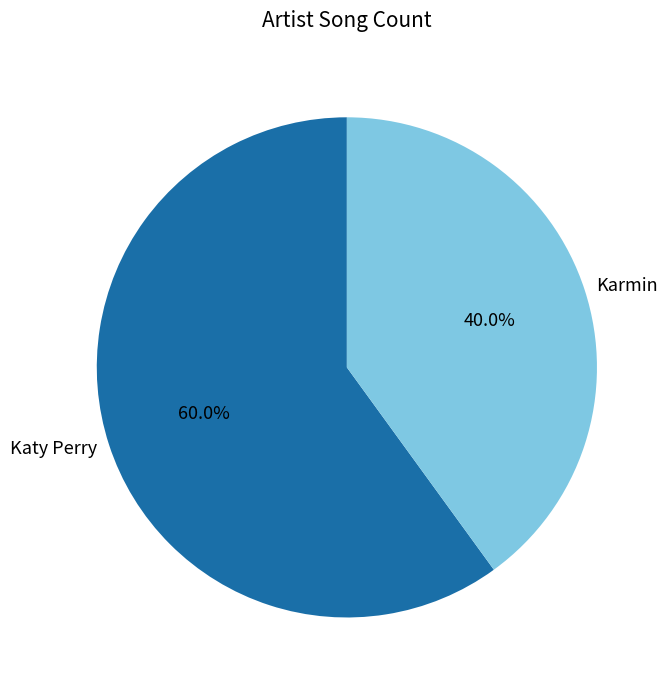

To the nearest percent, what is the difference between the Karmin and Katy Perry slice percentages?

20%